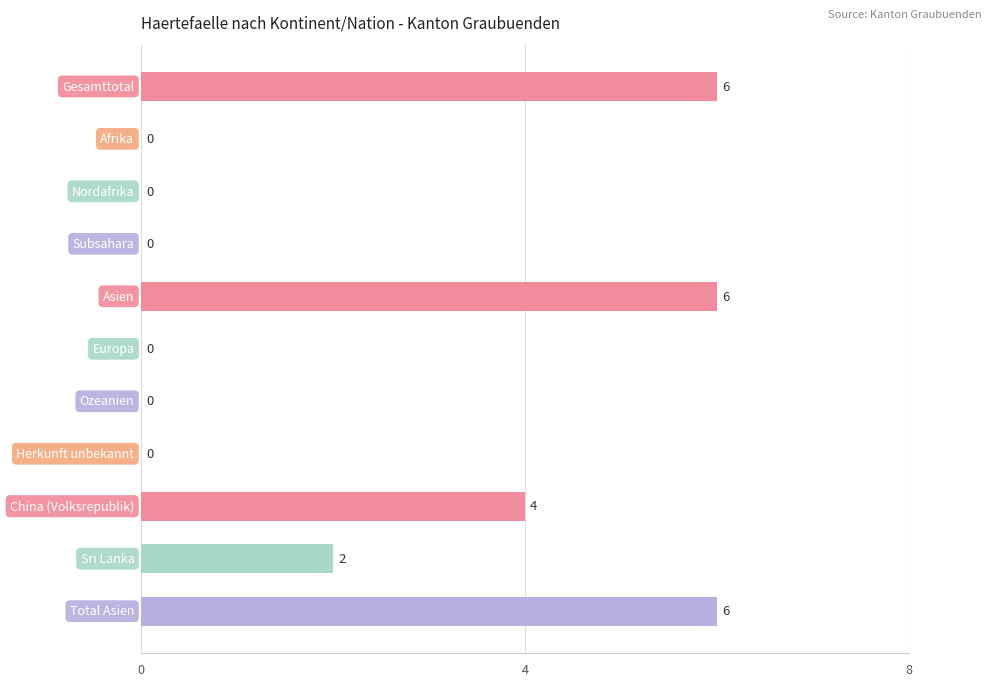

How many series are shown in this chart?

1